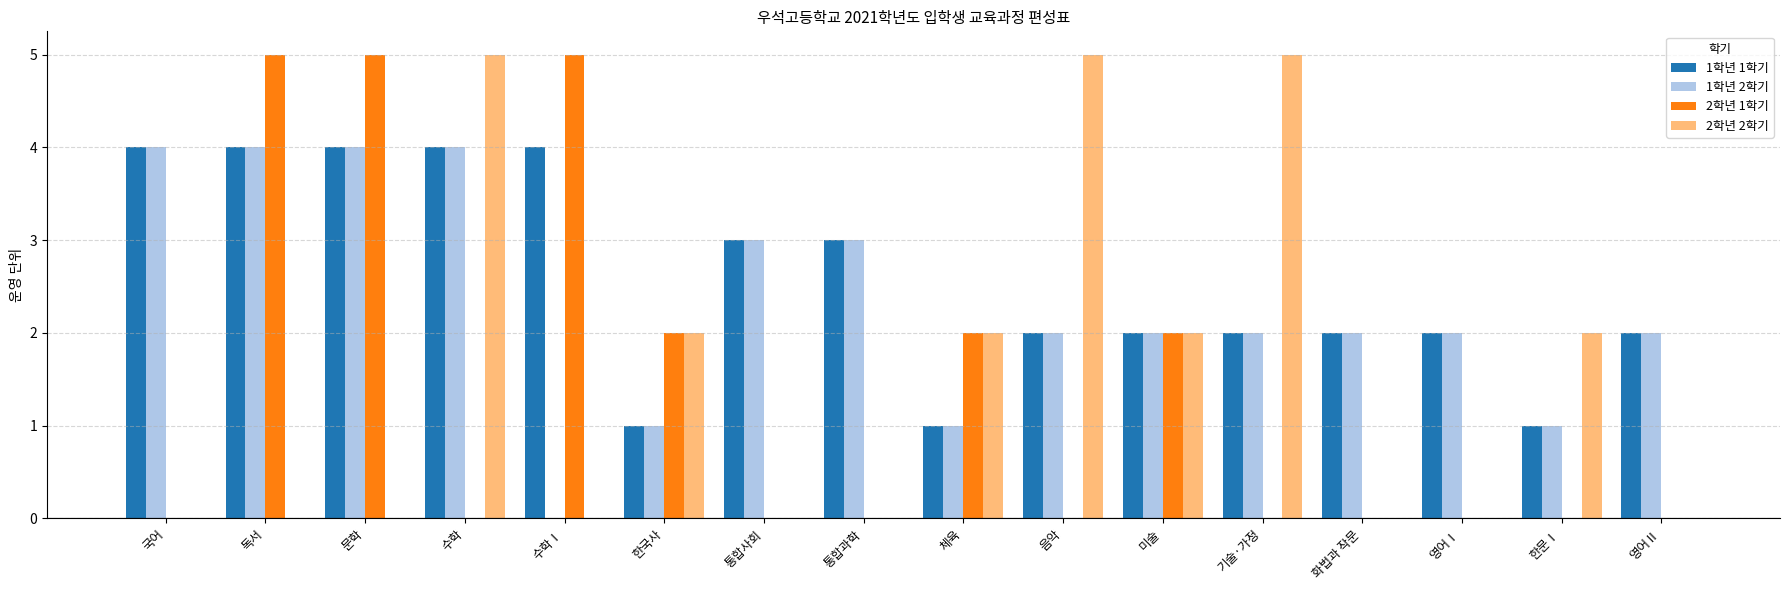

True or false: 1학년 1학기 has a value of 2 at 음악.

True